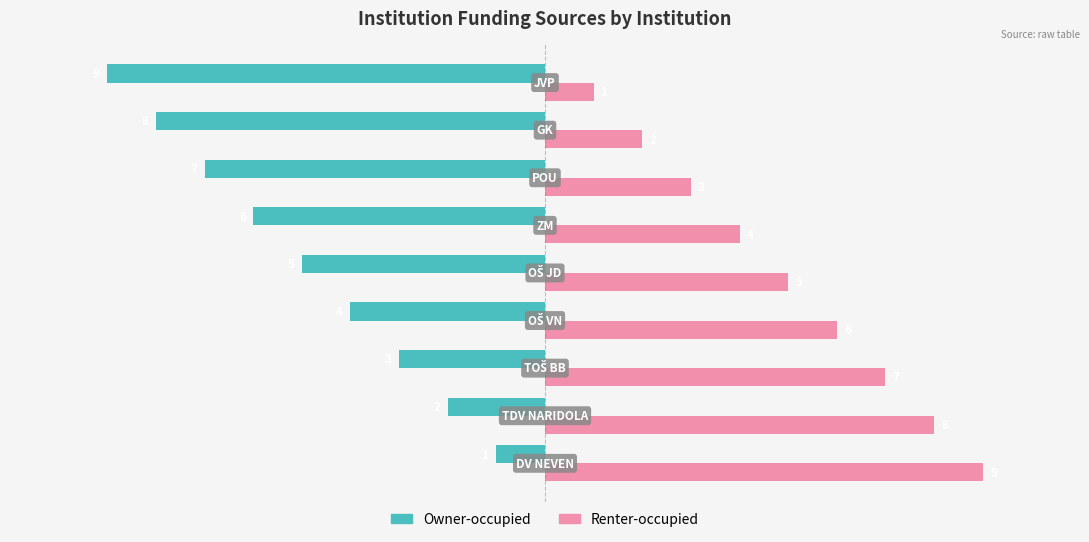

Which series has the largest total across all categories?

Renter-occupied